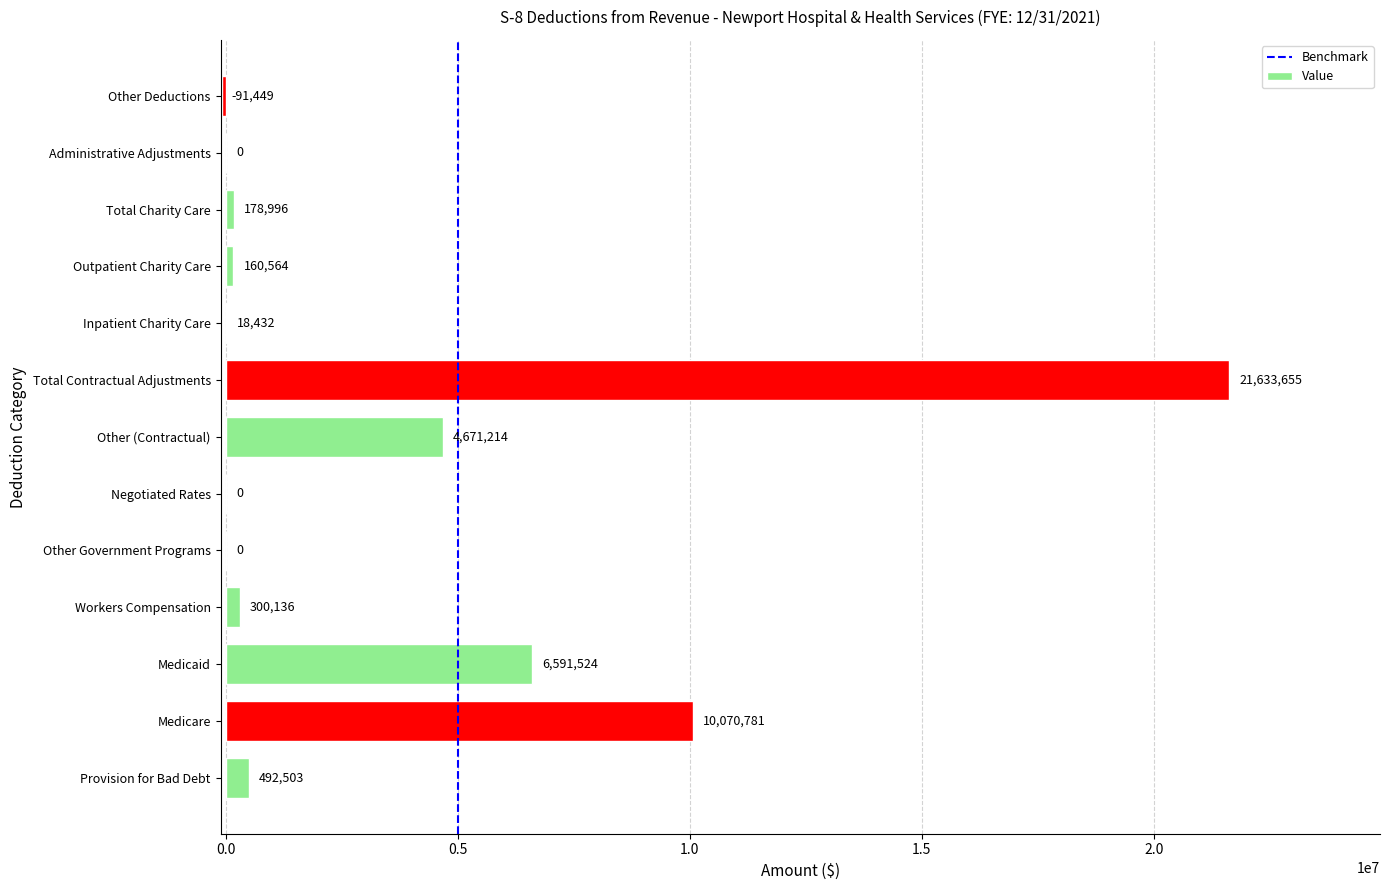

At which label is the value closest to 10771103?

Medicare